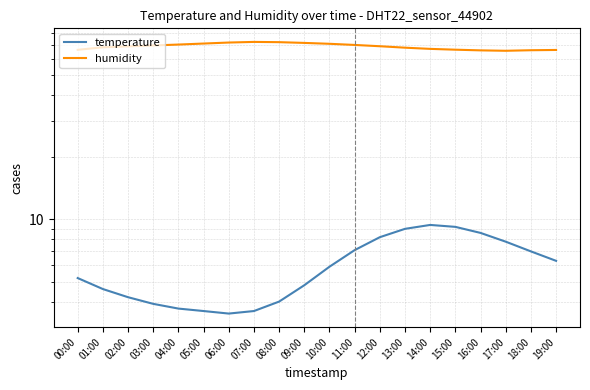

List the labels in order of temperature value, smallest first.

06:00, 05:00, 07:00, 04:00, 03:00, 08:00, 02:00, 01:00, 09:00, 00:00, 10:00, 19:00, 18:00, 11:00, 17:00, 12:00, 16:00, 13:00, 15:00, 14:00